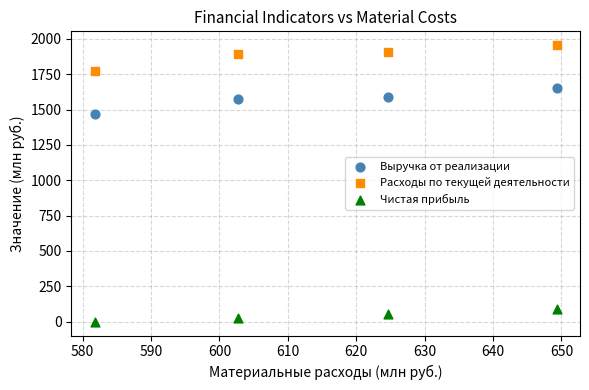

Which series has the largest Y range (max minus min)?

Расходы по текущей деятельности